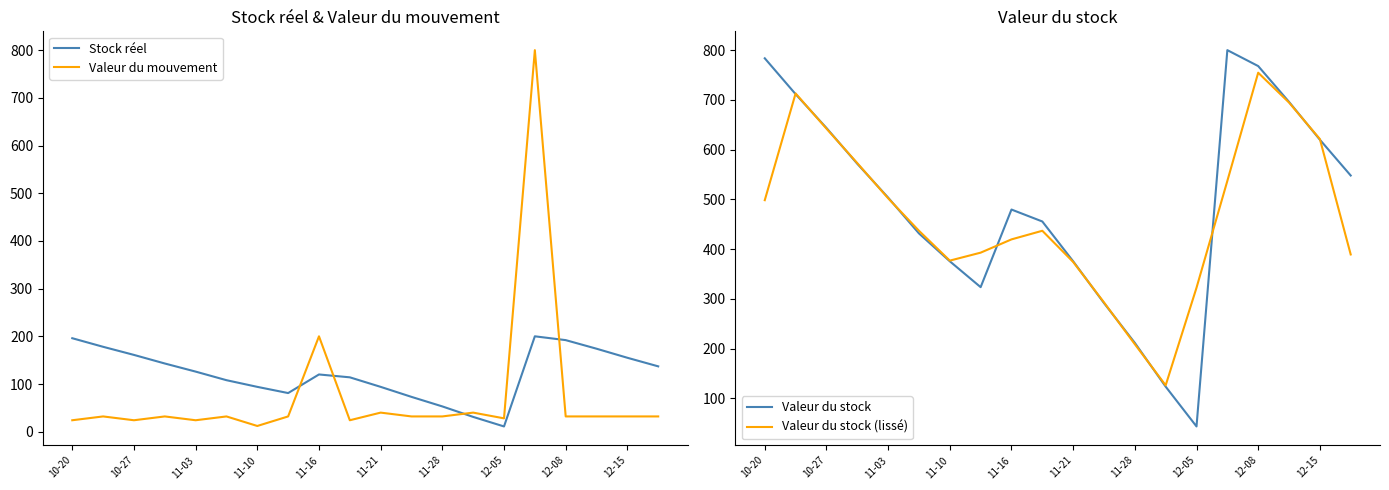

How many intersections are there between Valeur du stock (lissé) and Valeur du stock?

12